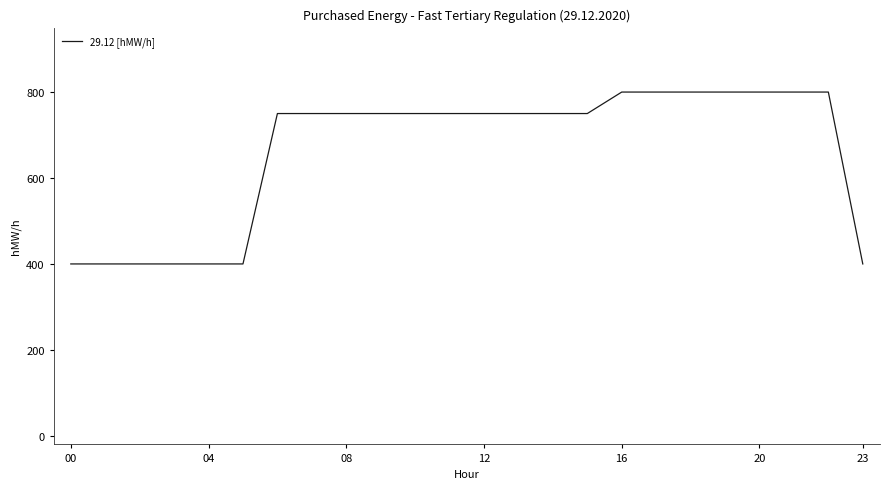

What is the difference between the maximum and minimum values?

400